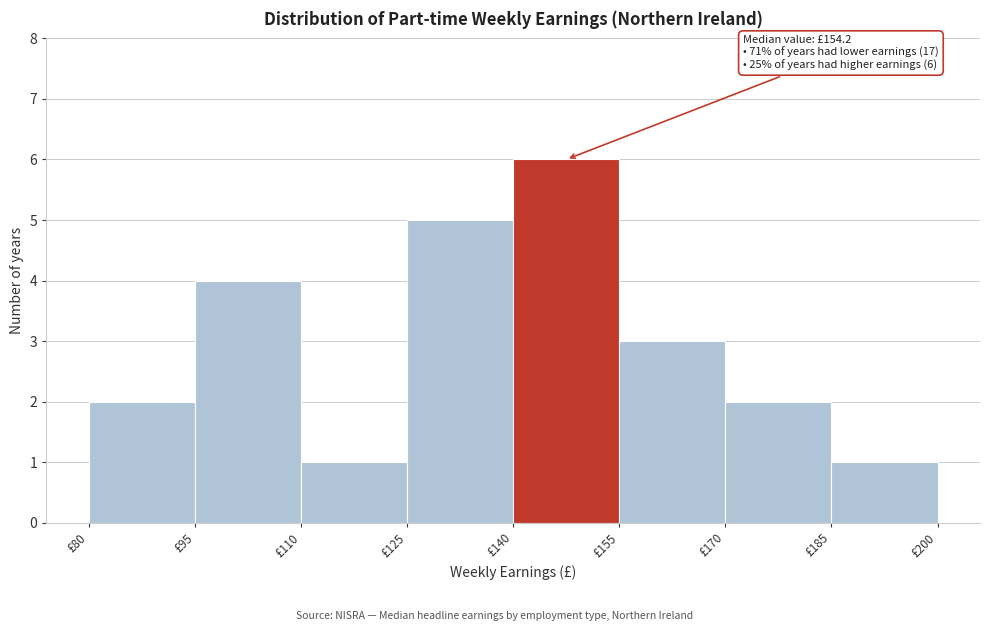

Over which range of the x-axis is the bar tallest?

140 to 155